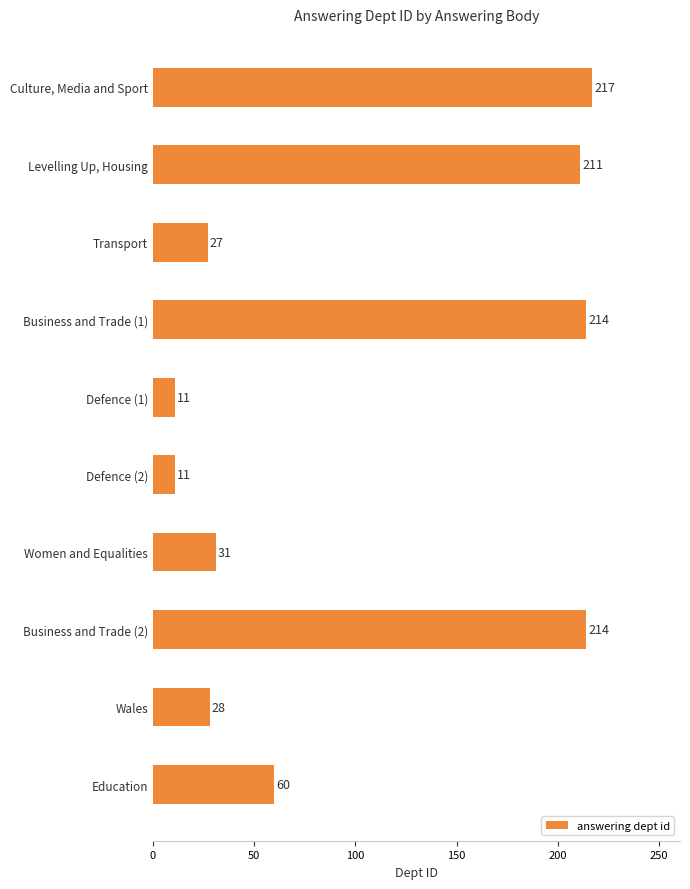

Approximately how many times larger is the value at Levelling Up, Housing compared to Education?

3.5